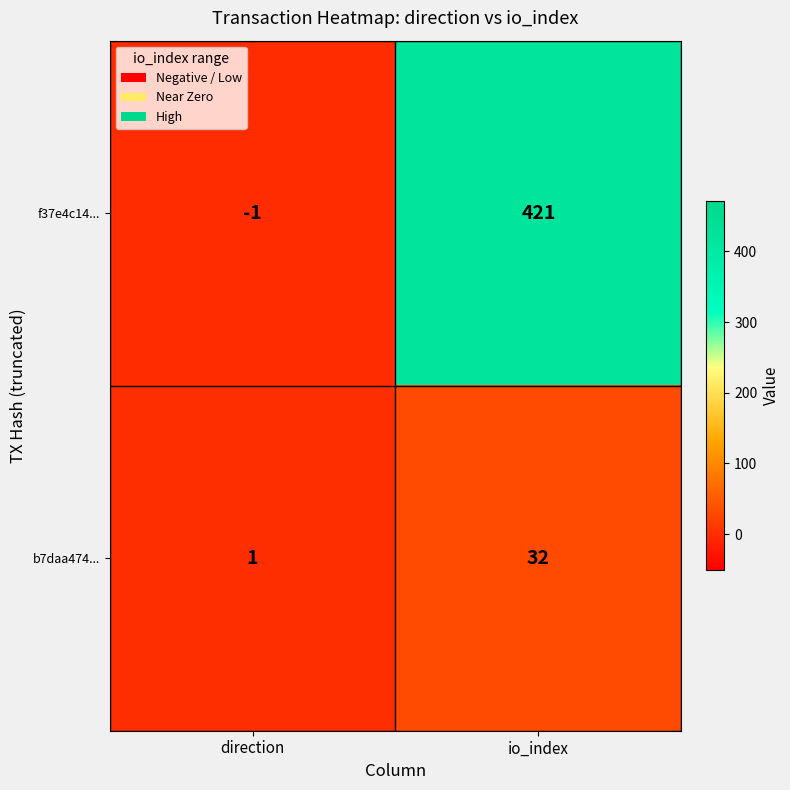

The f37e4c14... series shows 421 at io_index. True or false?

True